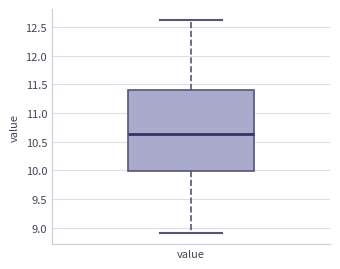

Where is the lower edge of the box for value on the y-axis? The values are not printed on the chart, so give them approximately, as read against the axis.

10.00